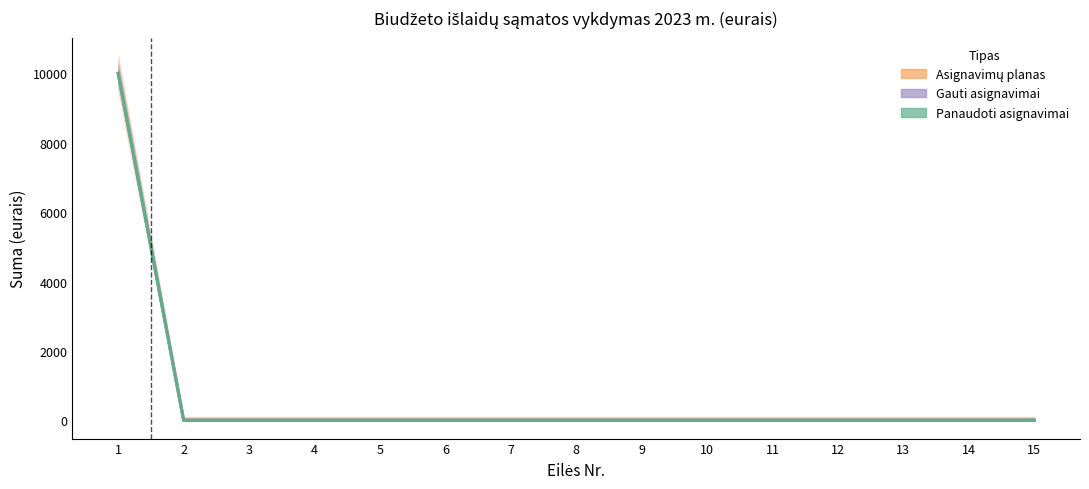

How many lines are shown in the chart?

3